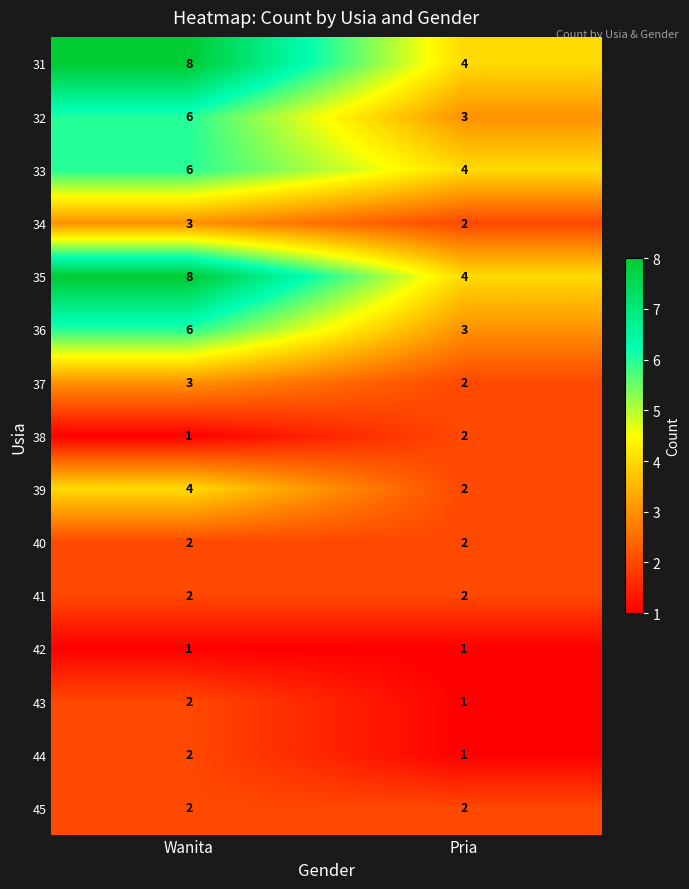

Which category has the highest value across all series?

Wanita